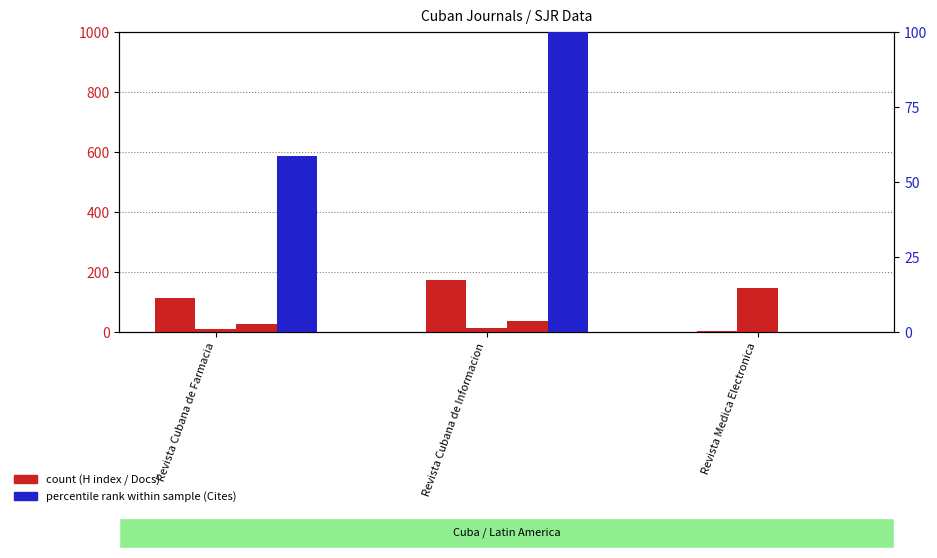

Reading left to right, list all the values displayed in this chart.

H index: 113.0	172.0	4.0
Total Docs. (2019): 10.0	15.0	147.0
Total Docs. (3years): 26.0	36.0	0.0
Total Cites (3years) %: 58.8	100.0	0.0